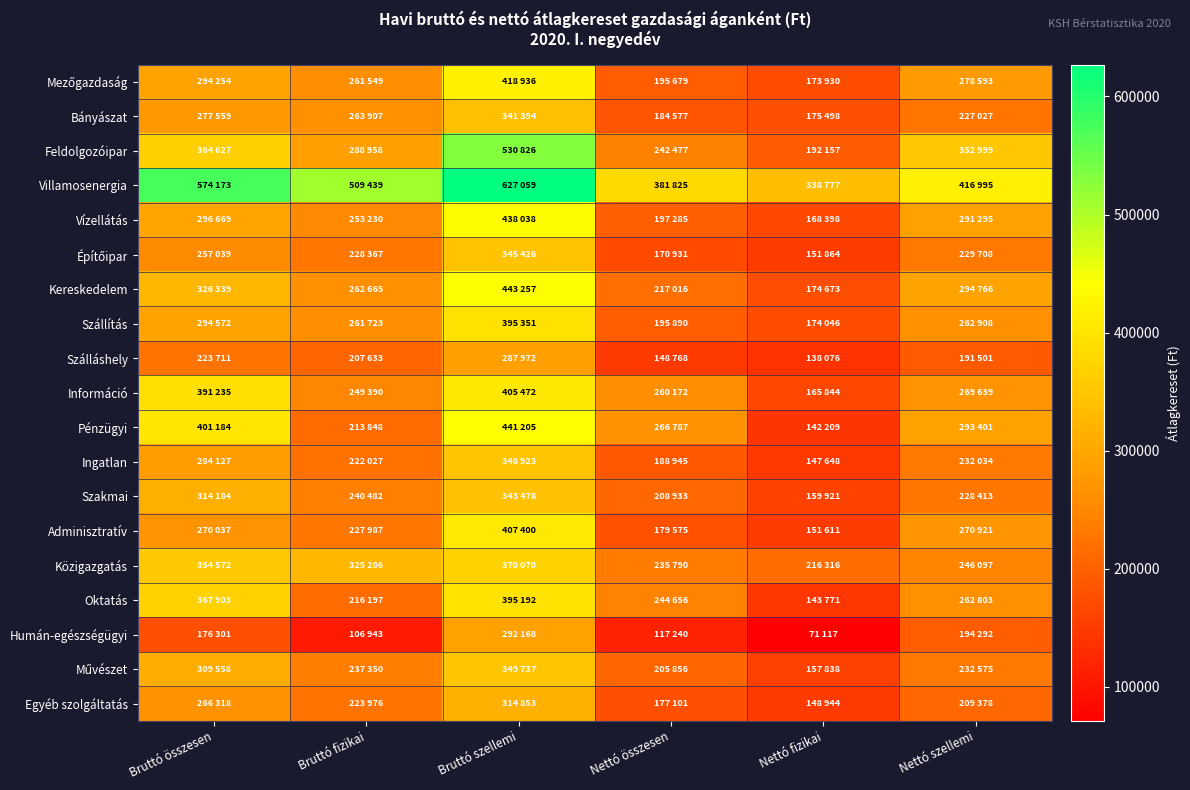

At Nettó összesen, list the series in order from smallest to largest.

Humán-egészségügyi, Szálláshely, Építőipar, Egyéb szolgáltatás, Adminisztratív, Bányászat, Ingatlan, Mezőgazdaság, Szállítás, Vízellátás, Művészet, Szakmai, Kereskedelem, Közigazgatás, Feldolgozóipar, Oktatás, Információ, Pénzügyi, Villamosenergia